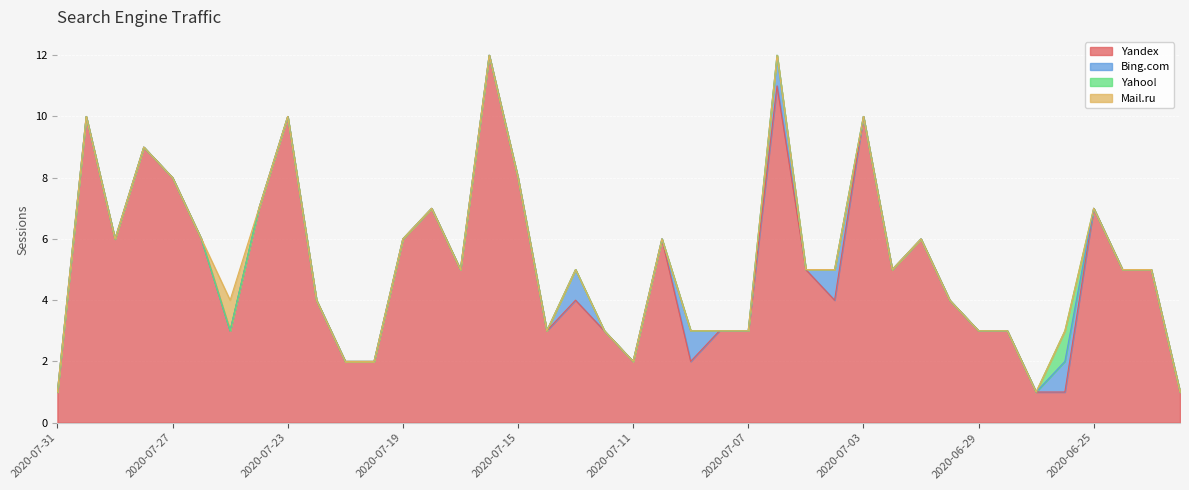

How many distinct data groups are displayed?

4